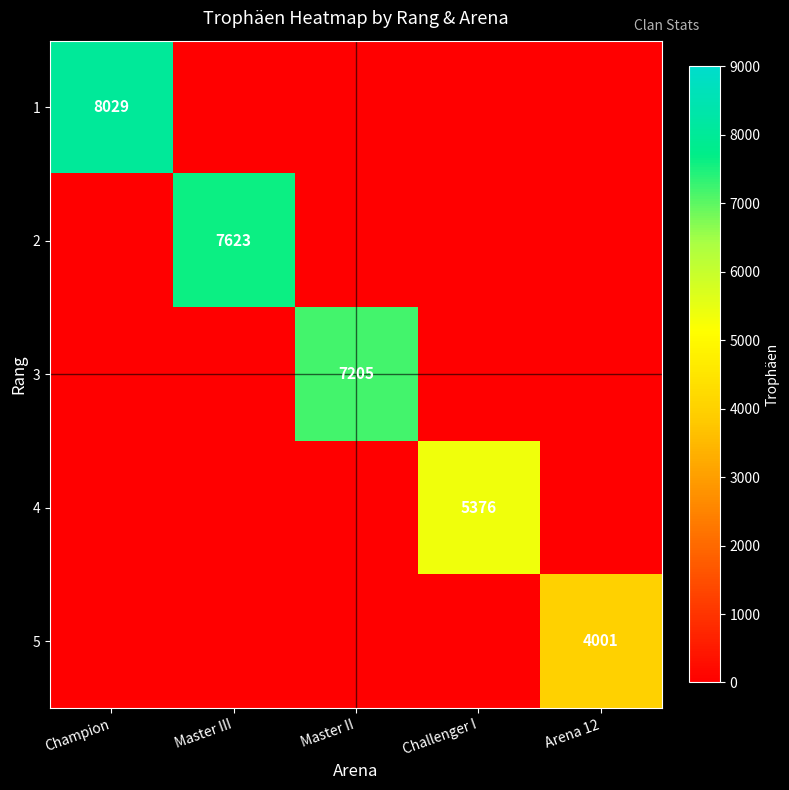

The 2 series shows 7623 at Master III. True or false?

True